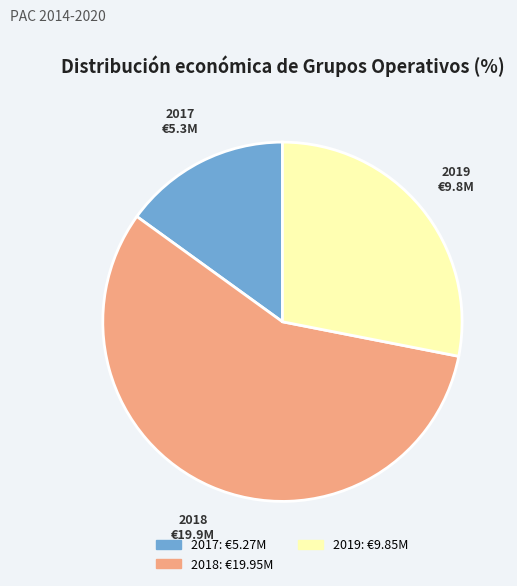

Is there a majority slice in this chart?

Yes